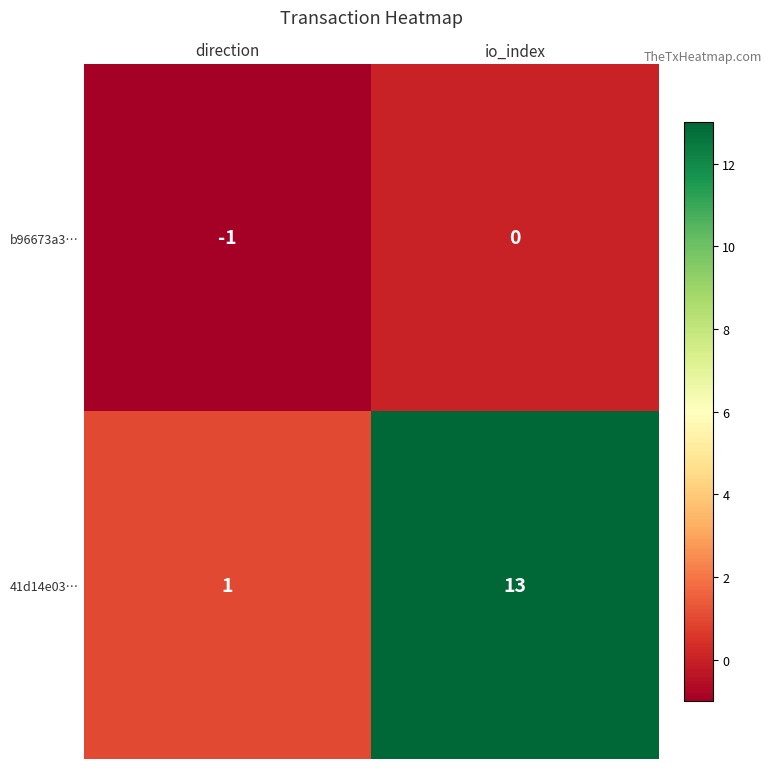

List the series in order of their overall mean, highest first.

41d14e03…, b96673a3…